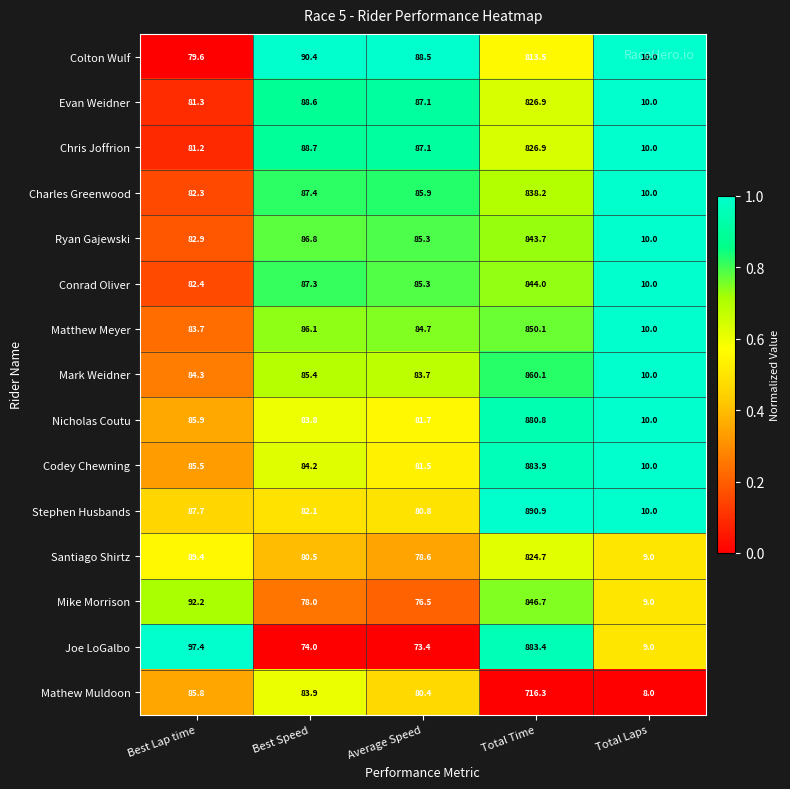

What is the difference between the maximum and minimum values in the Charles Greenwood series?

828.2